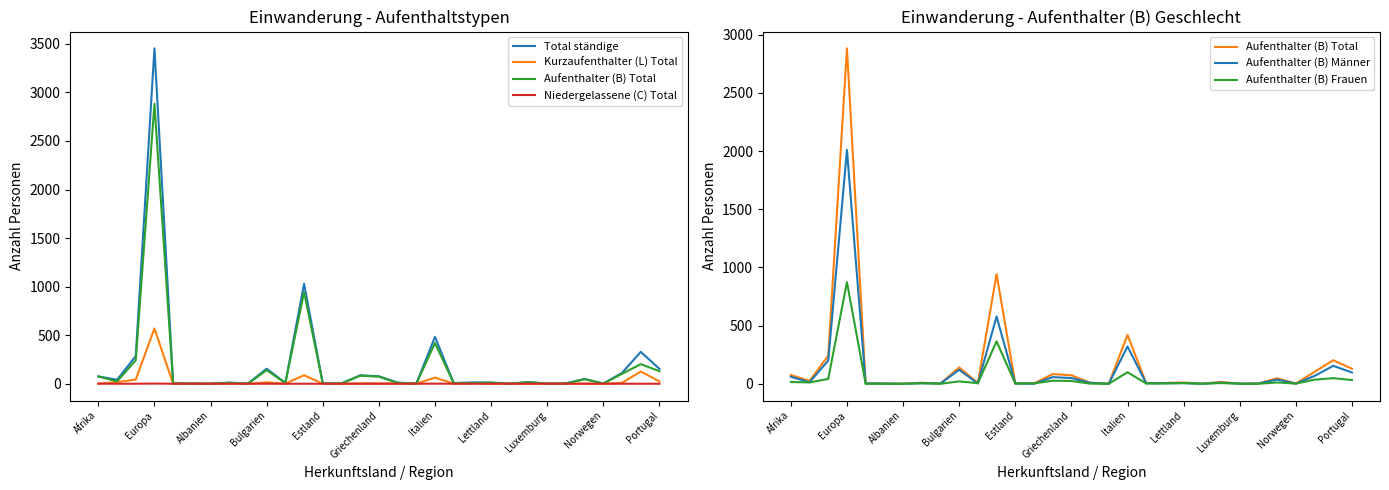

What is the label of the 1st point from the left?

Afrika